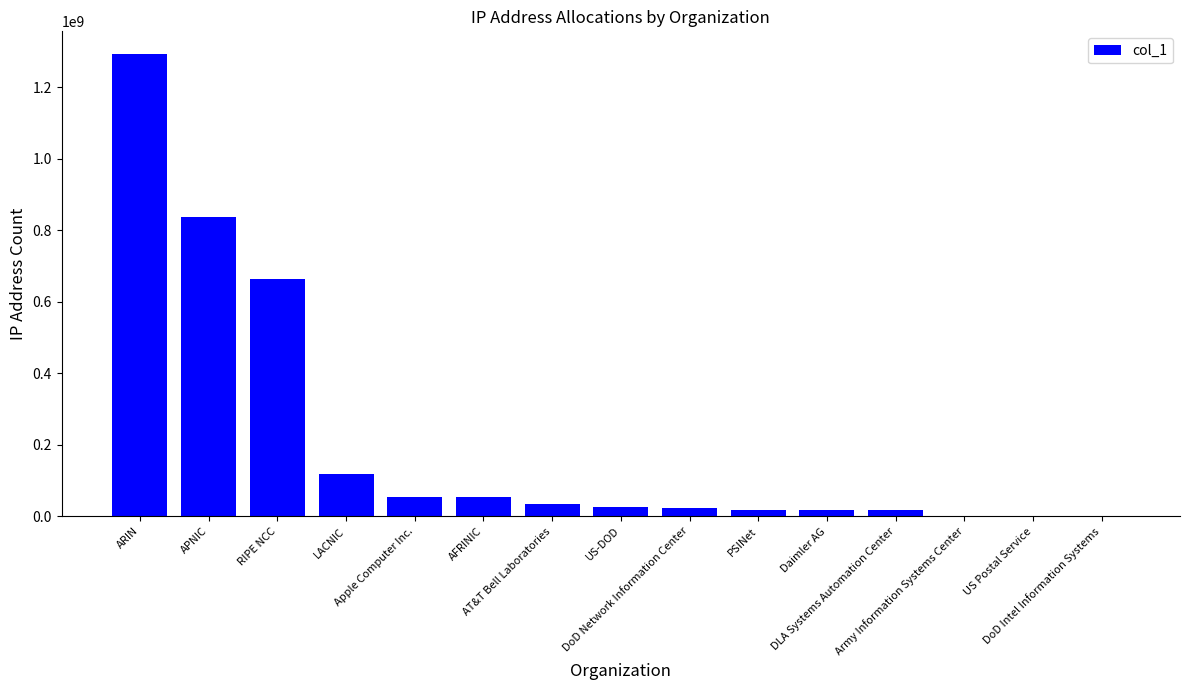

What is the greatest value displayed?

1292289847